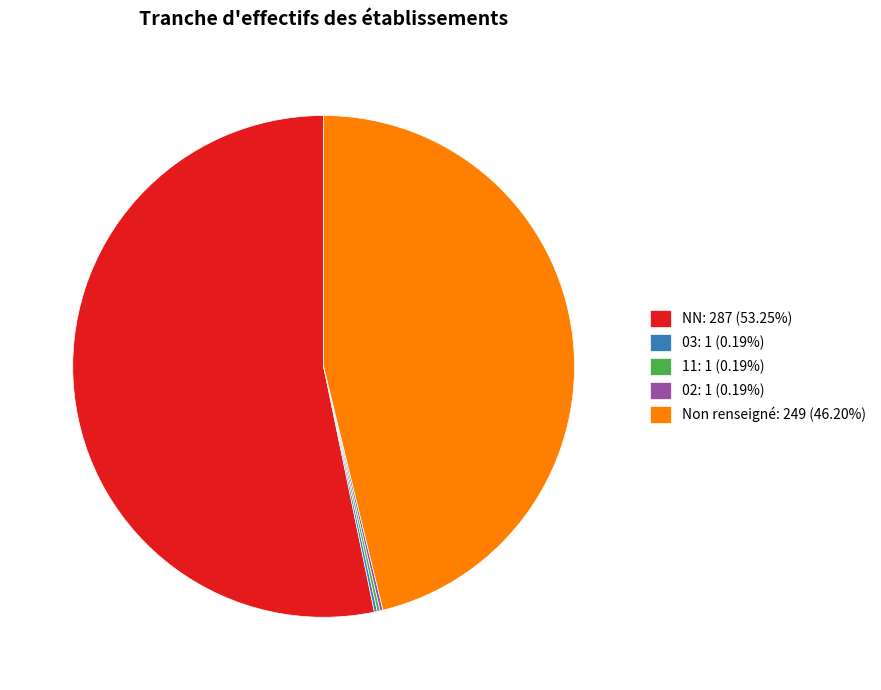

Approximately how many times larger is the value at Non renseigné: 249 (46.20%) compared to NN: 287 (53.25%)?

0.9